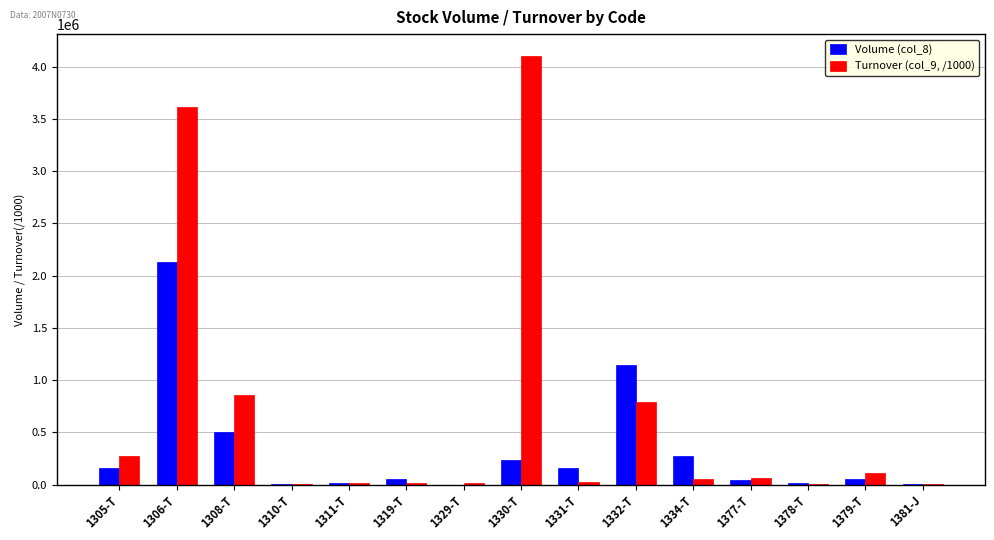

What is the sum of all Turnover (col_9, /1000) values?

9962939.3